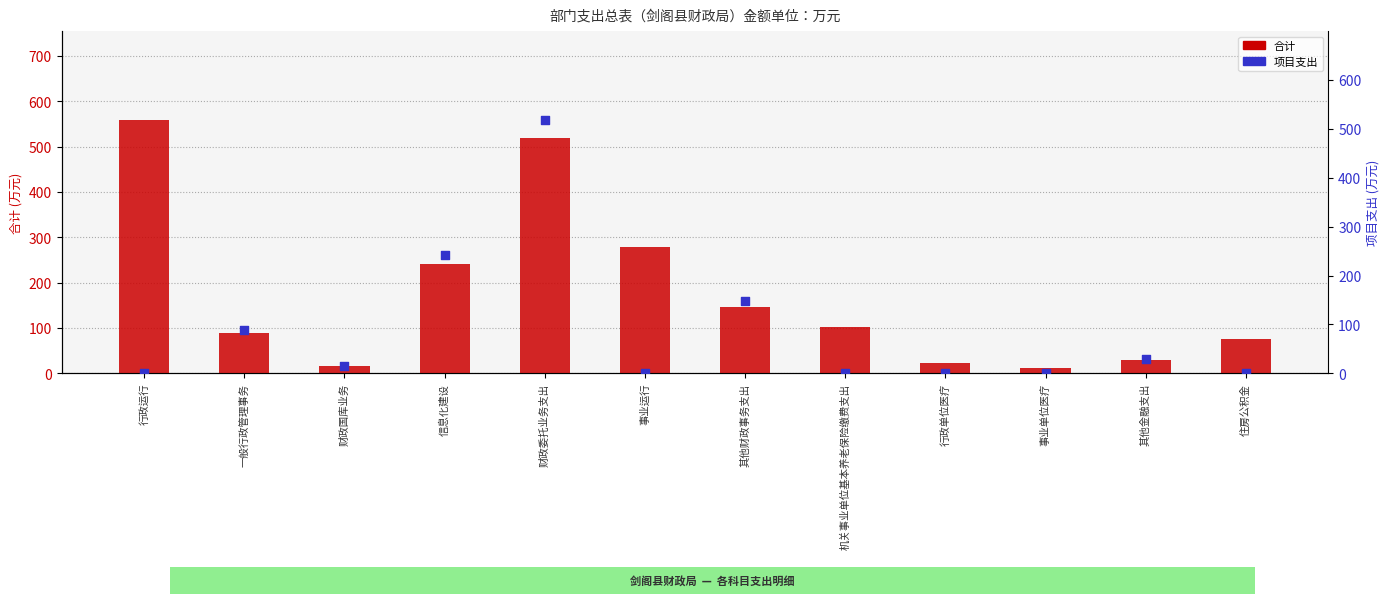

What are all the series names shown in the legend?

合计, 项目支出